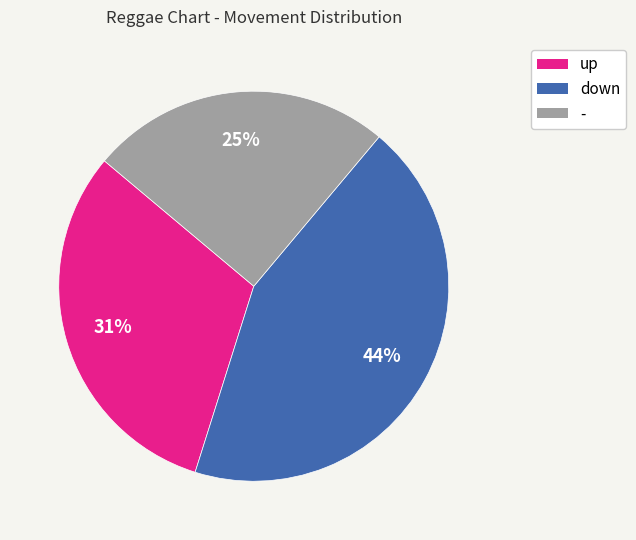

What is the ratio of the value at up to the value at down?

0.7